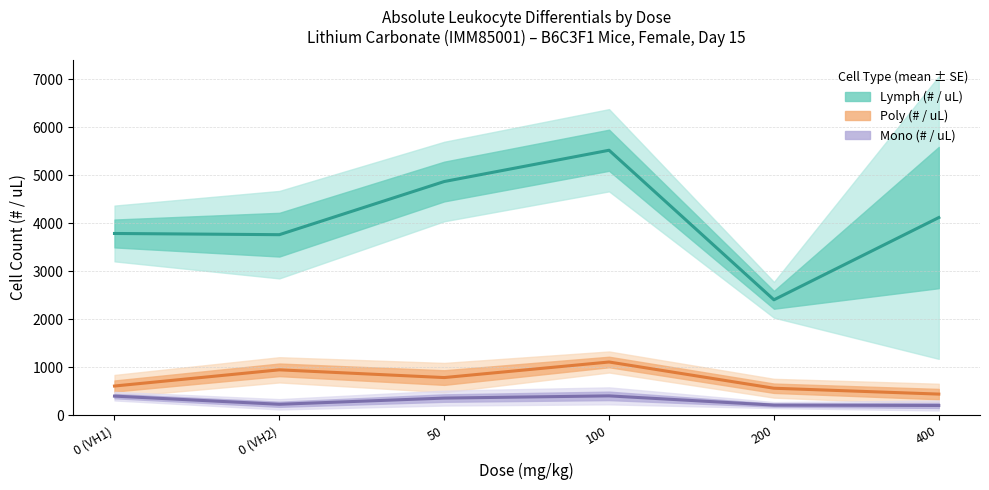

At which label is Lymph (# / uL) closest to 3962?

400